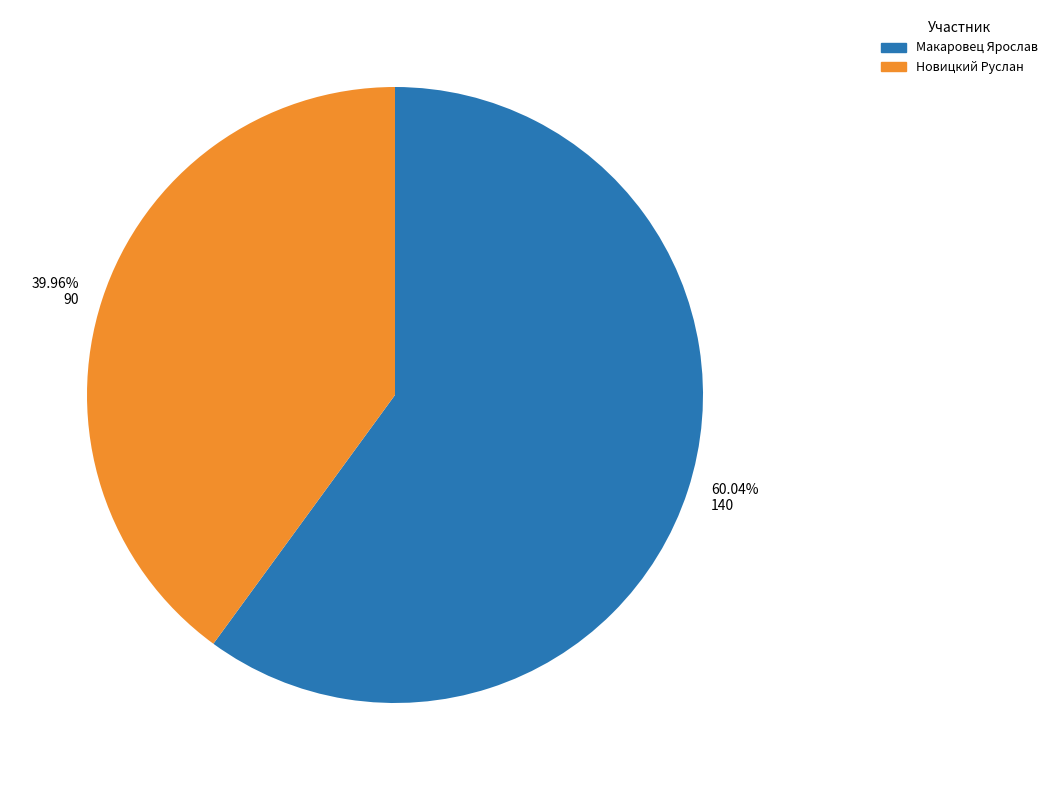

Is the sum of 39.96% 90 and 60.04% 140 greater than half?

Yes